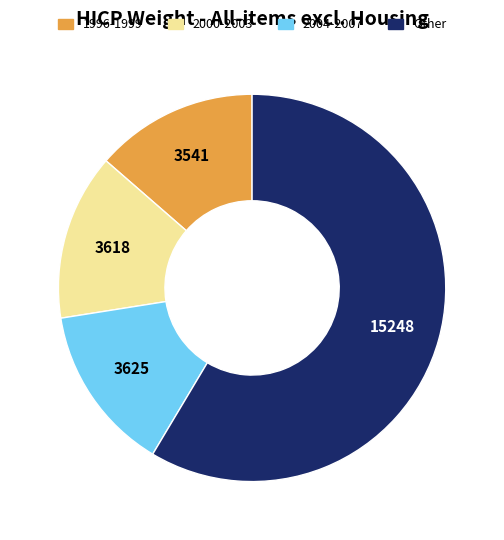

Is there any slice that represents more than half of the pie?

Yes